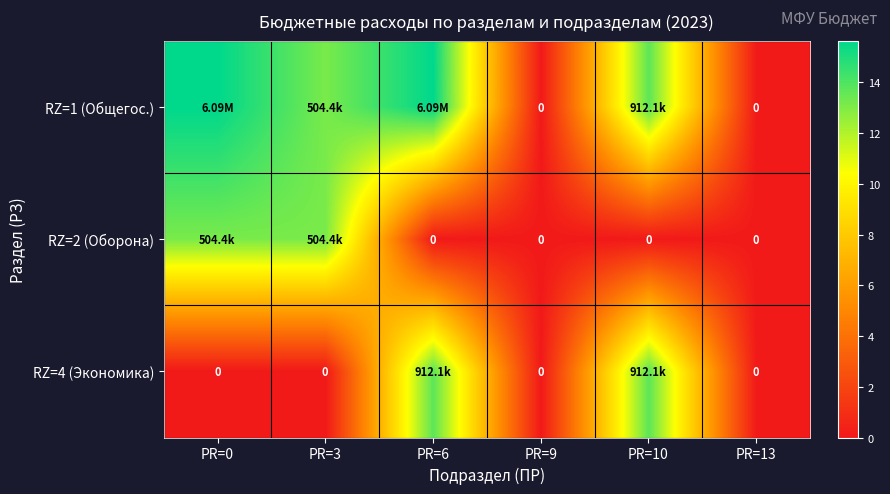

At PR=10, list the series in order from largest to smallest.

RZ=1 (Общегос.), RZ=4 (Экономика), RZ=2 (Оборона)